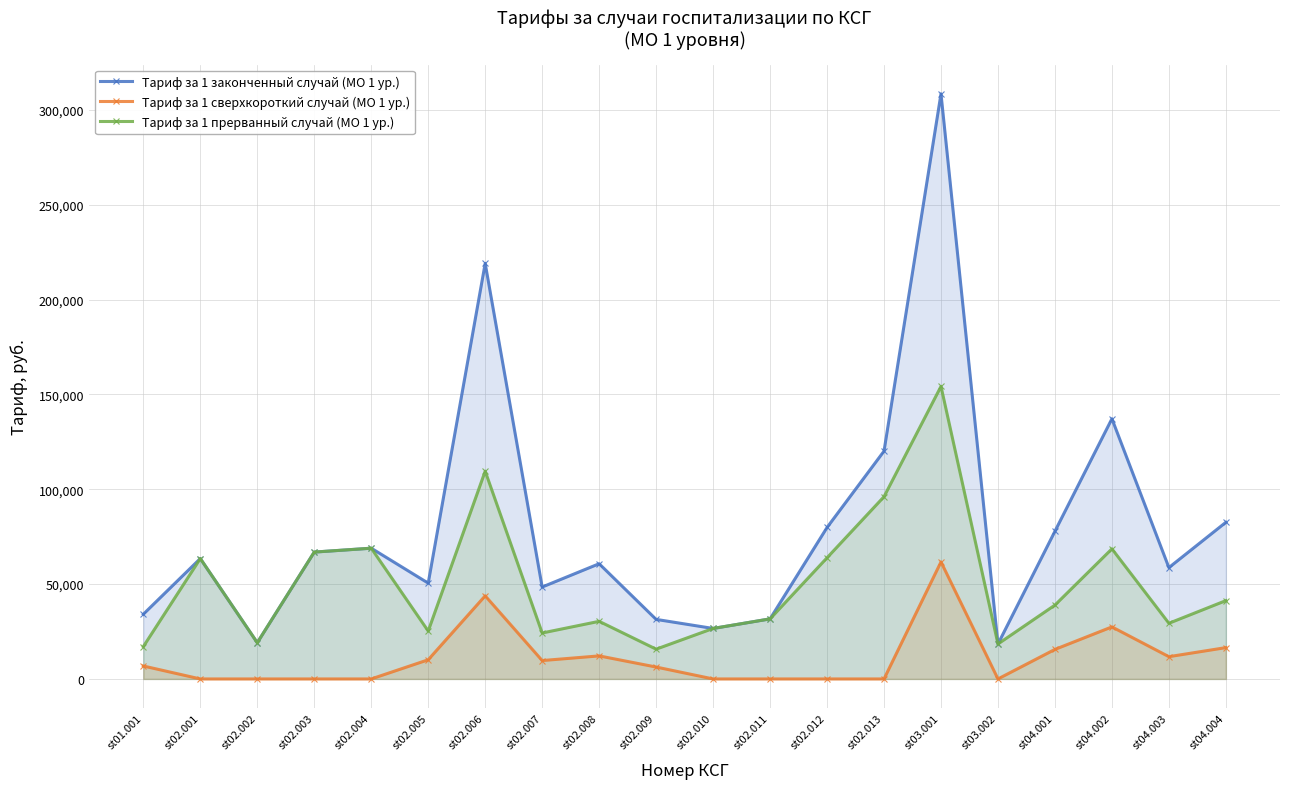

At which label does Тариф за 1 прерванный случай (МО 1 ур.) first exceed 38931?

st02.001